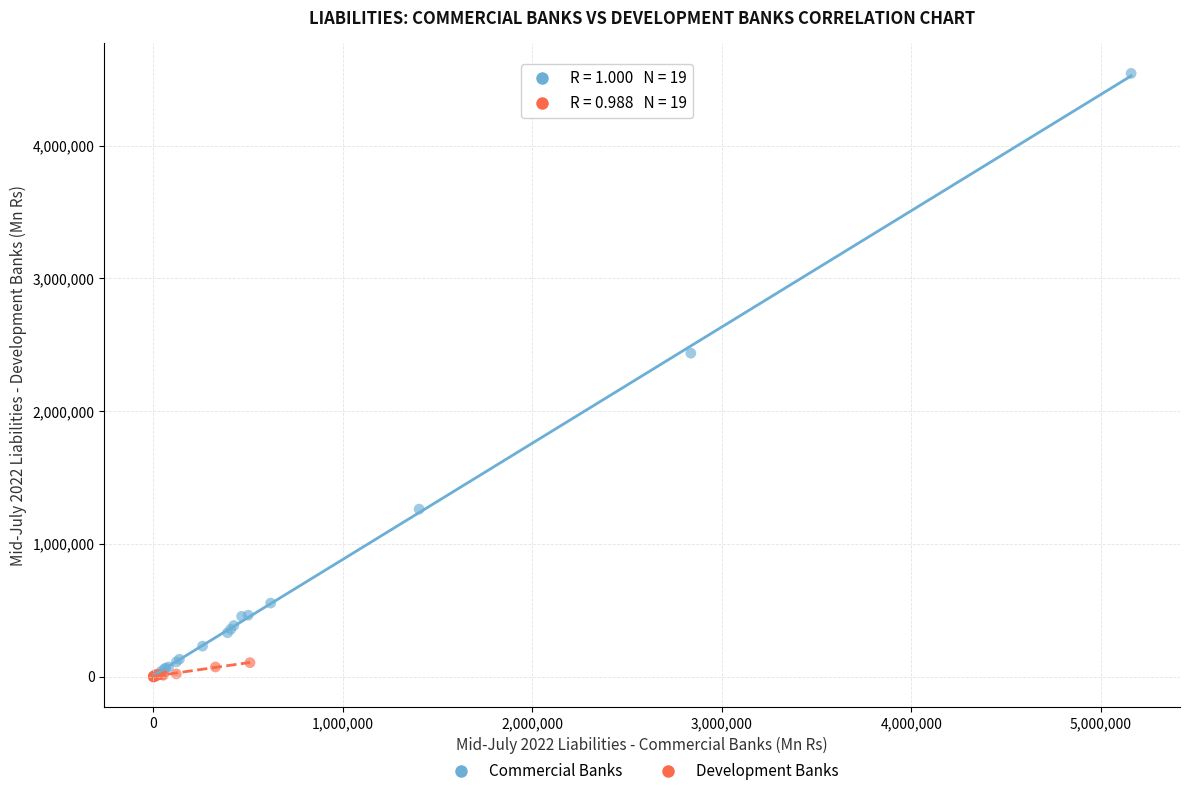

Which series has the widest spread of Y values?

Commercial Banks